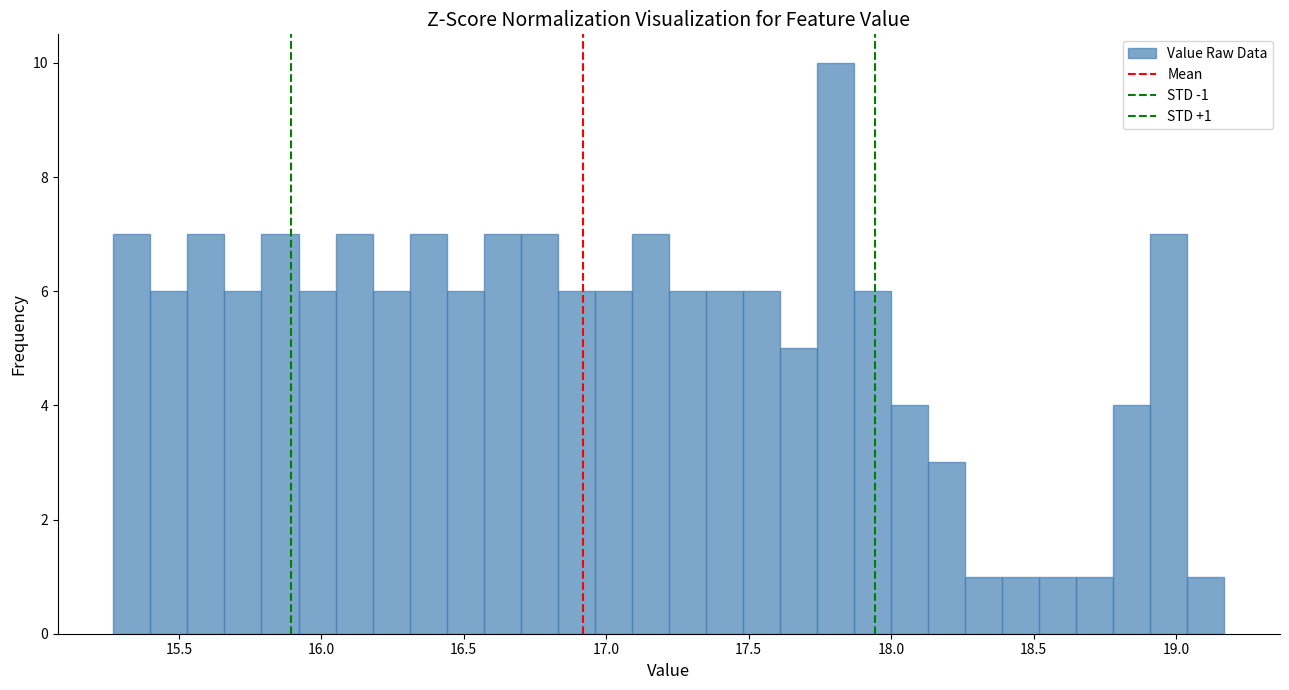

Read against the x-axis, roughly where is the centre of the tallest bar?

17.80